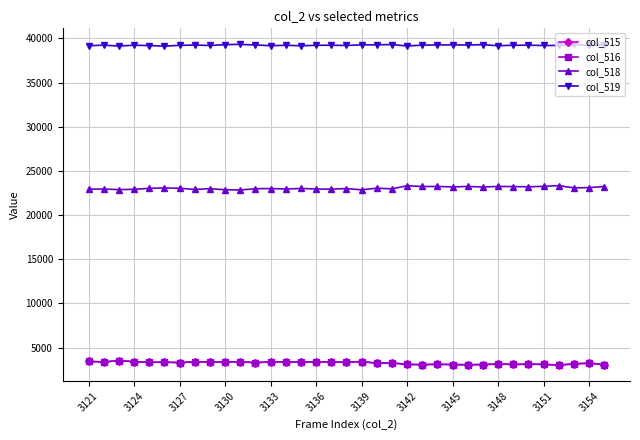

At how many categories does at least one series exceed 16083?

35